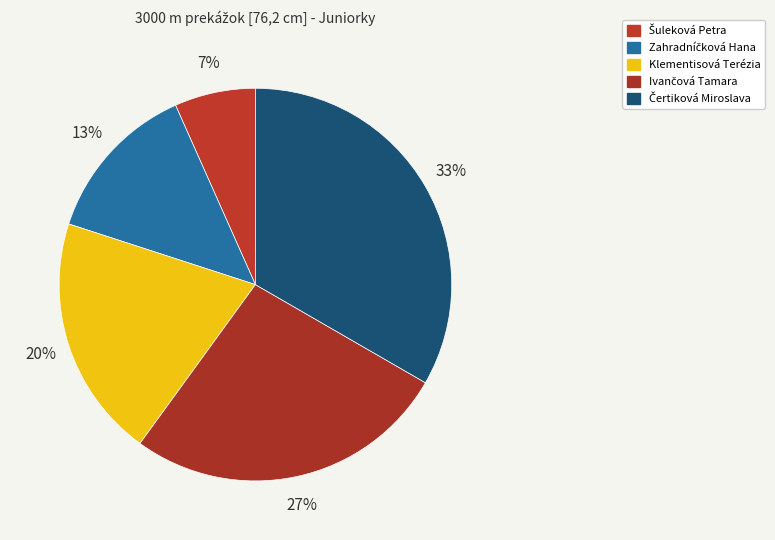

To the nearest percent, what is the combined percentage of Ivančová Tamara and Klementisová Terézia?

47%